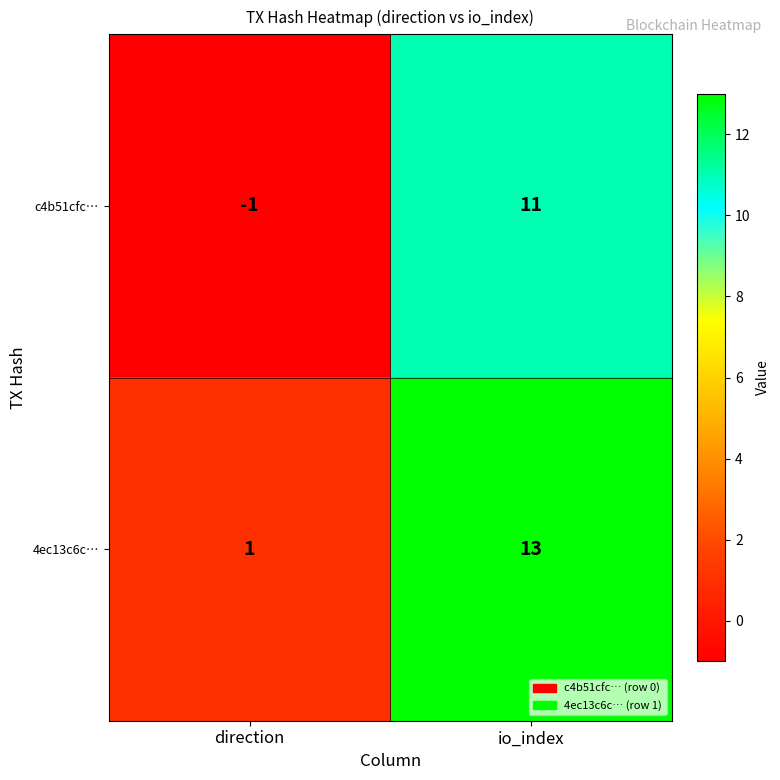

Count the number of categories in the chart.

2